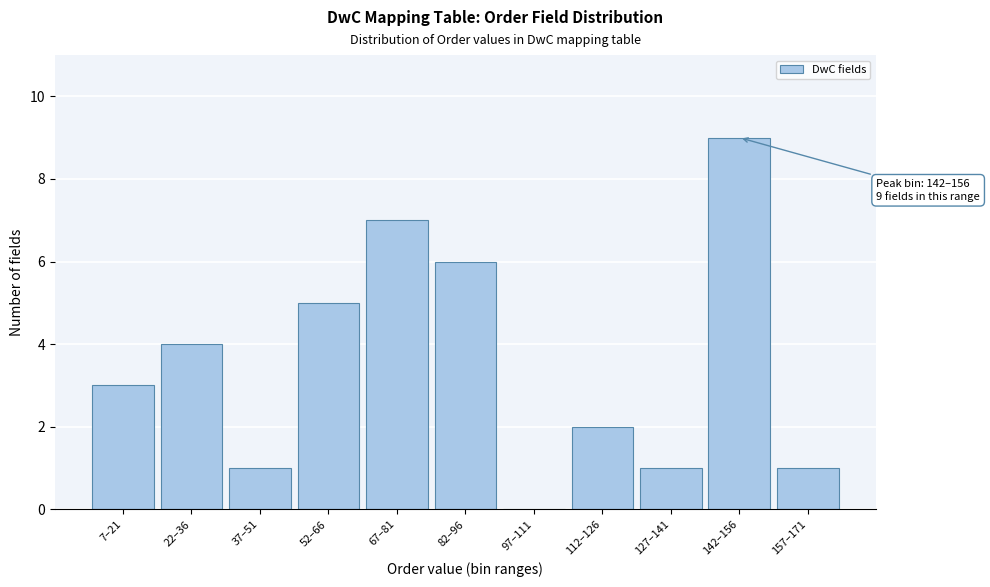

Reading left to right, what are all the values shown in this chart?

7–21=3	22–36=4	37–51=1	52–66=5	67–81=7	82–96=6	97–111=0	112–126=2	127–141=1	142–156=9	157–171=1